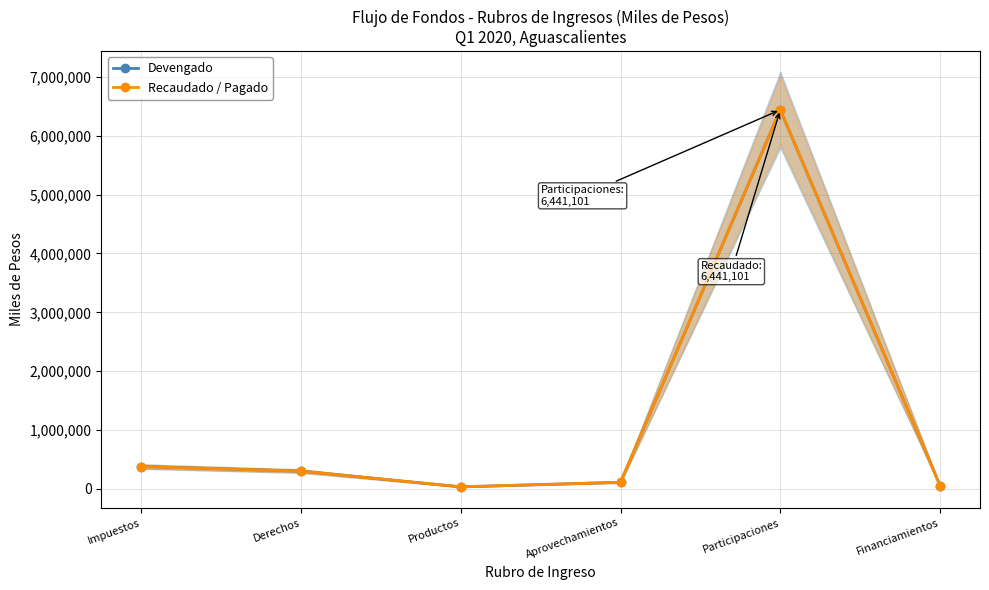

How many values in the Recaudado / Pagado series exceed 302872?

2